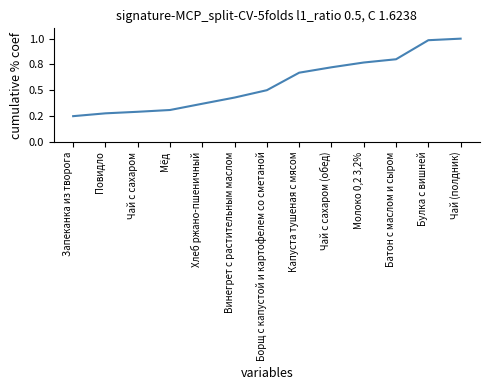

What is the label of the 4th point from the right?

Молоко 0,2 3,2%